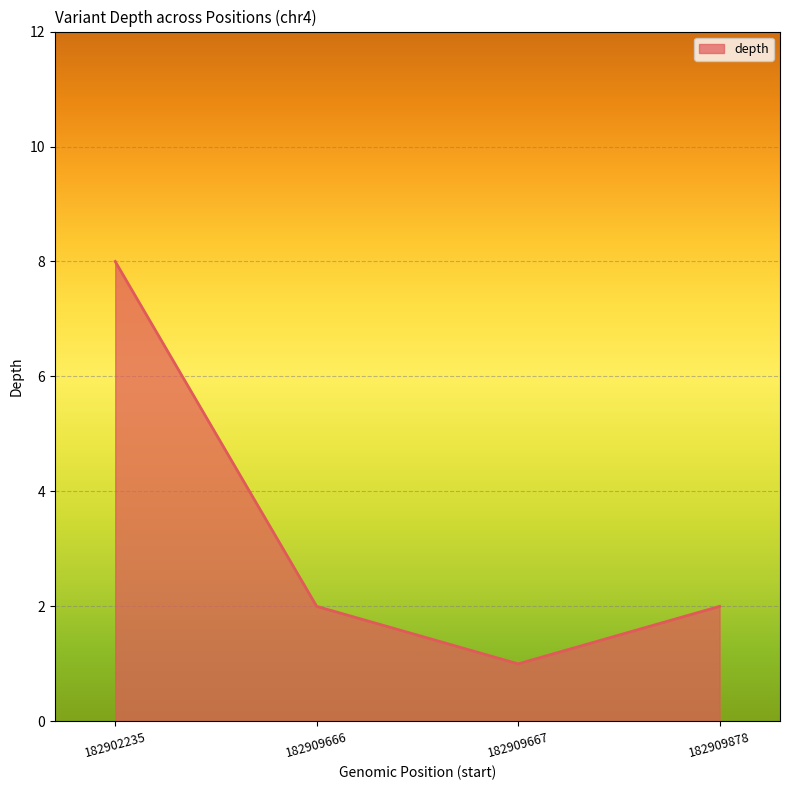

Reading right to left, extract all data points from this chart.

182909878=2	182909667=1	182909666=2	182902235=8